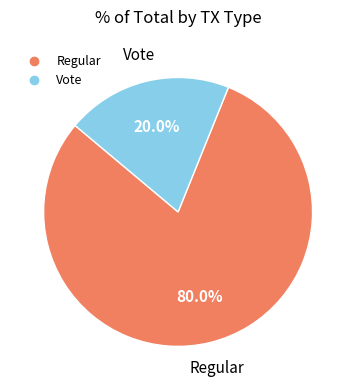

To the nearest percent, what is the average slice percentage?

50%